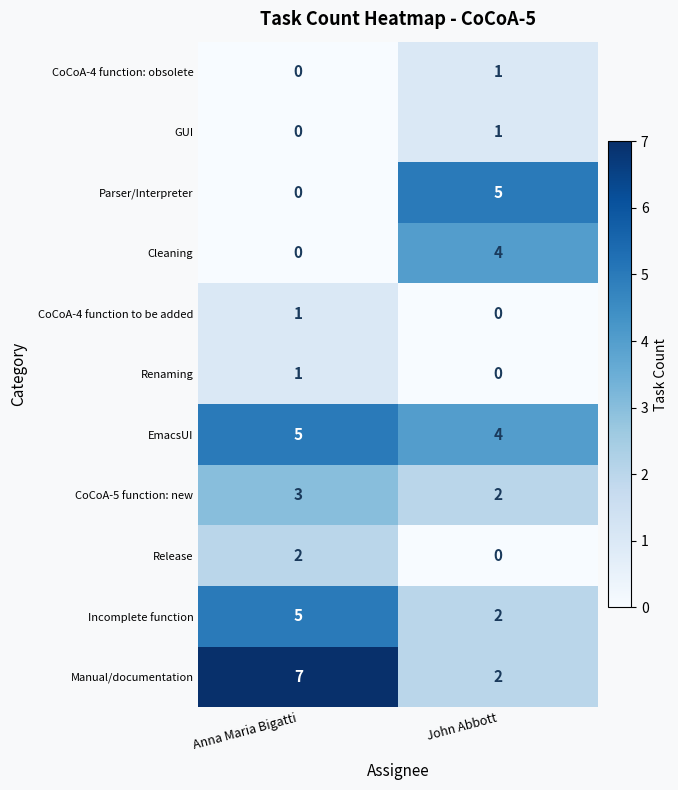

What is the sum of all Incomplete function values?

7